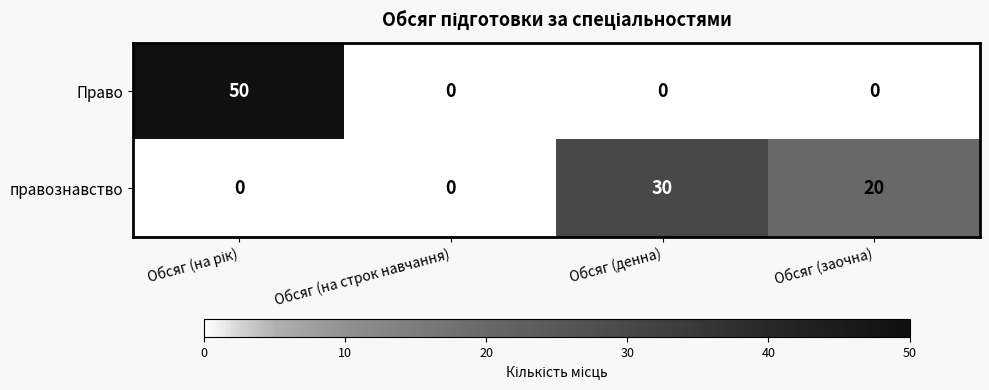

True or false: правознавство has a value of 20 at Обсяг (заочна).

True